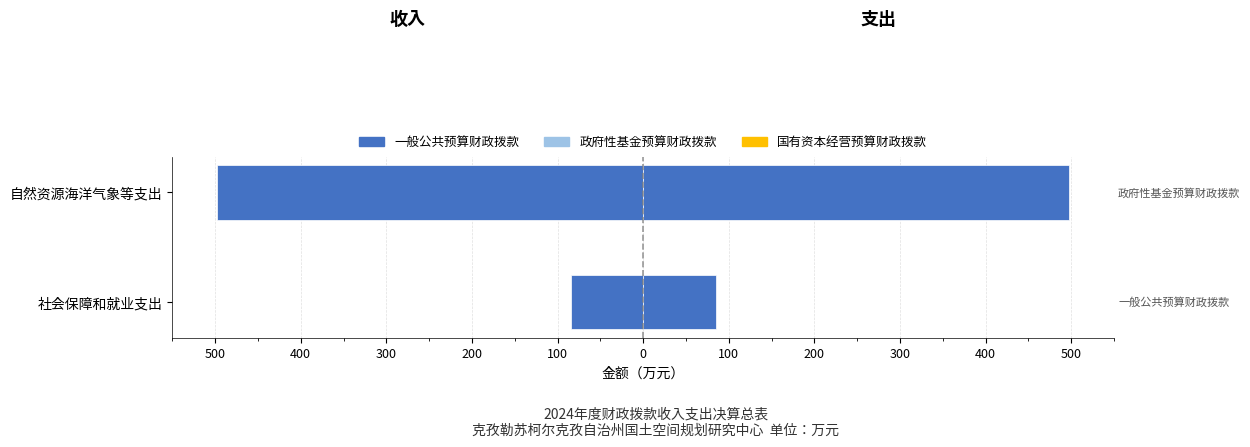

Read the 支出-一般公共预算财政拨款 value at 社会保障和就业支出.

84.6